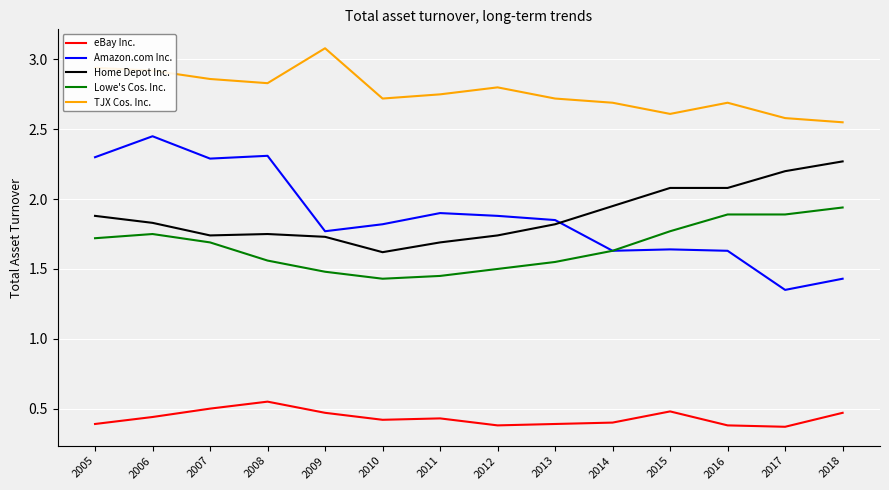

Does the chart display data point markers on the line(s)?

No